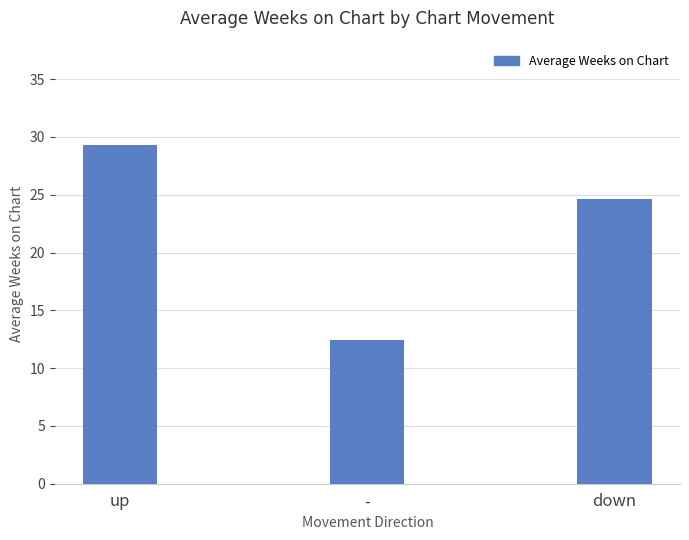

What is the change in value from up to down?

-4.7